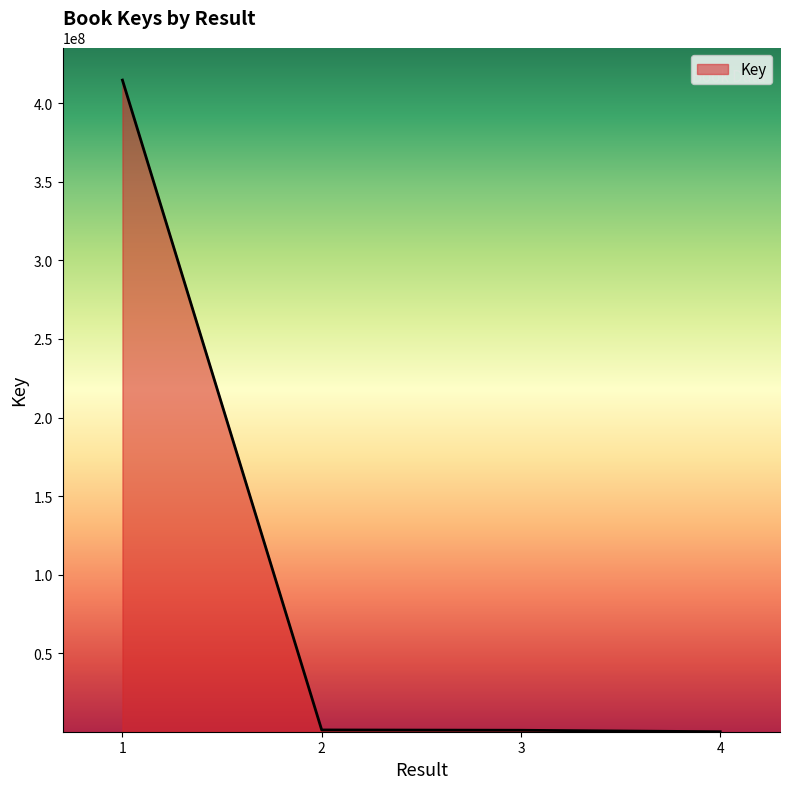

True or false: there are more than 2 points higher than both neighbors.

False